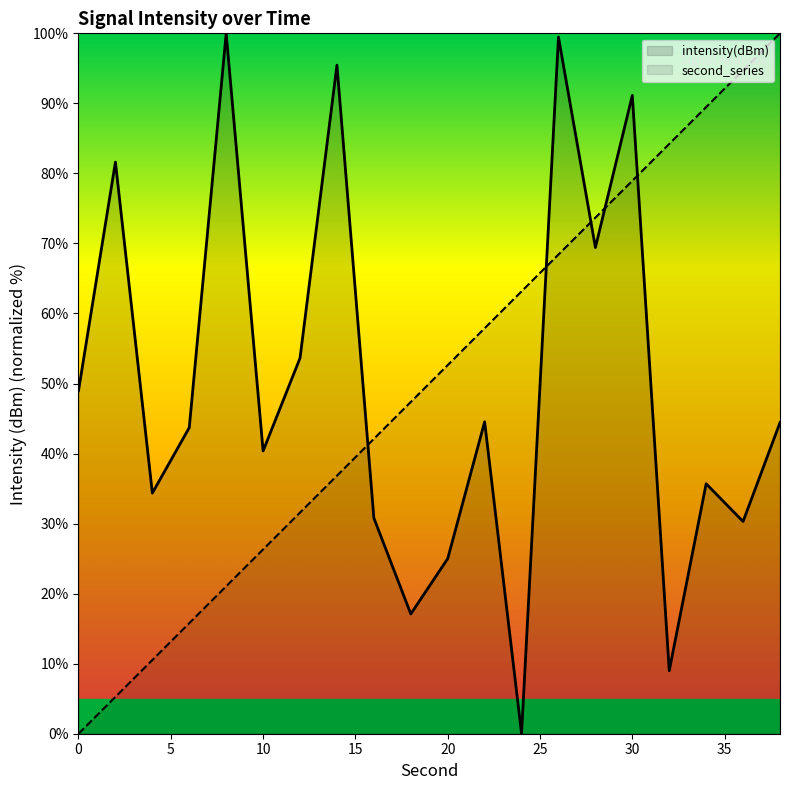

What is the difference between the second_series values at 32 and 0?

84.2